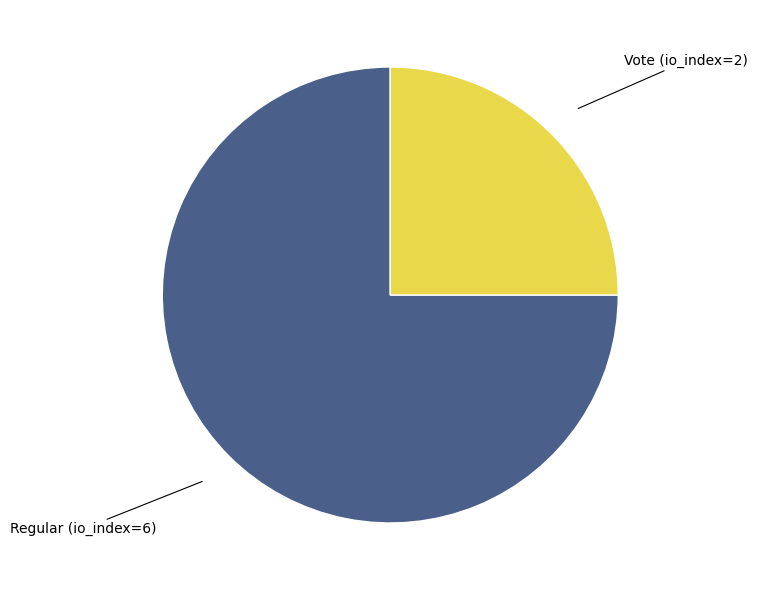

How many slices are in this pie chart?

2